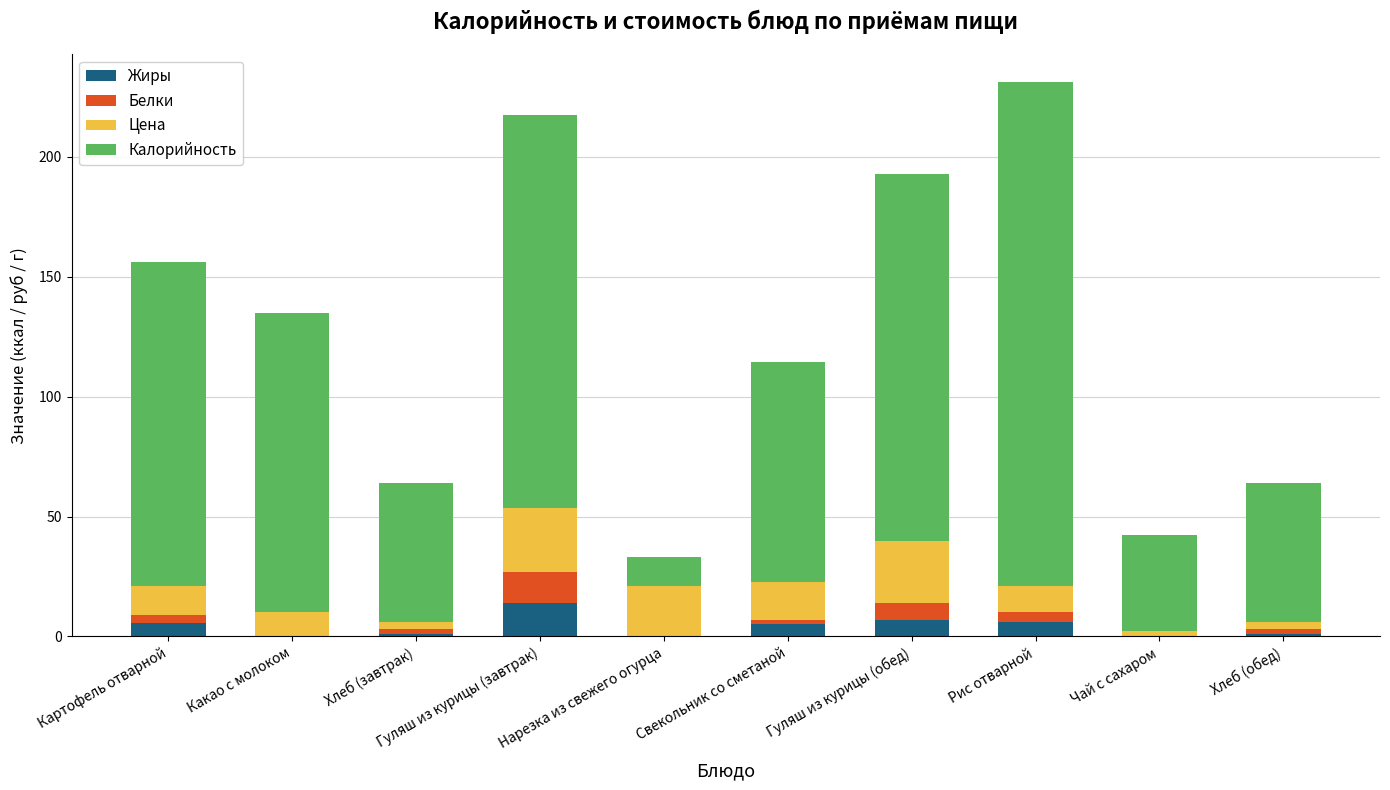

What is the sum of all Жиры values?

39.8